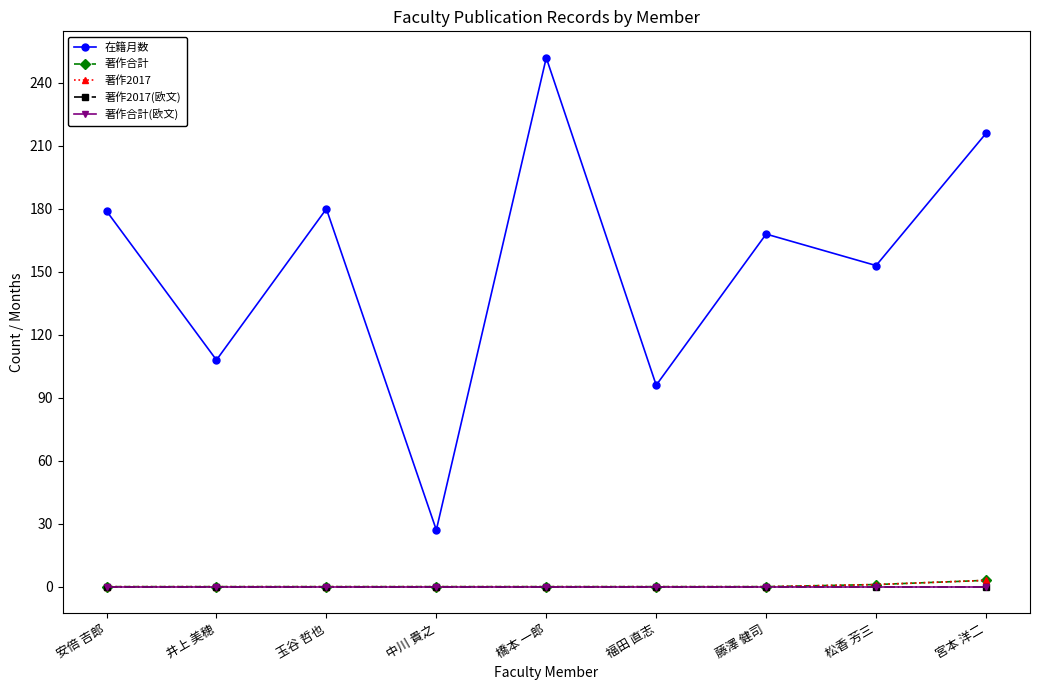

At which category is the sum across all series the highest?

橋本 一郎